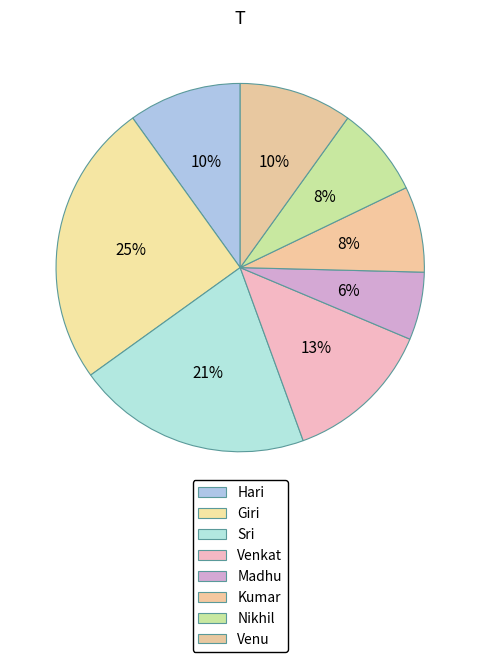

Count the number of slices in the pie.

8